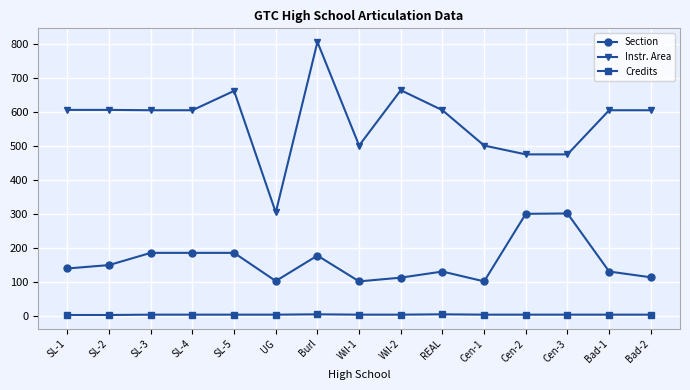

Which series has the largest range (max minus min)?

Instr. Area